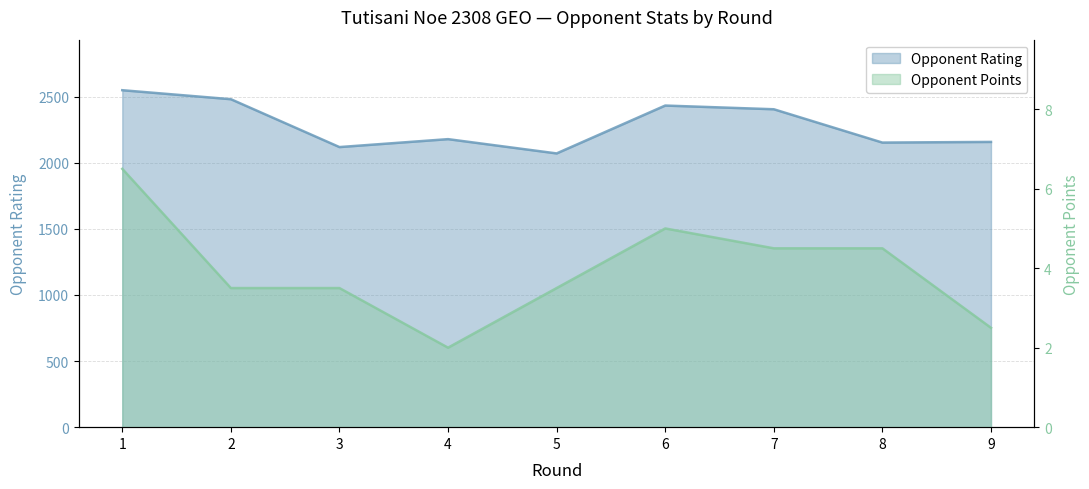

In Opponent Points, how many points are lower than both neighbors (excluding endpoints)?

1